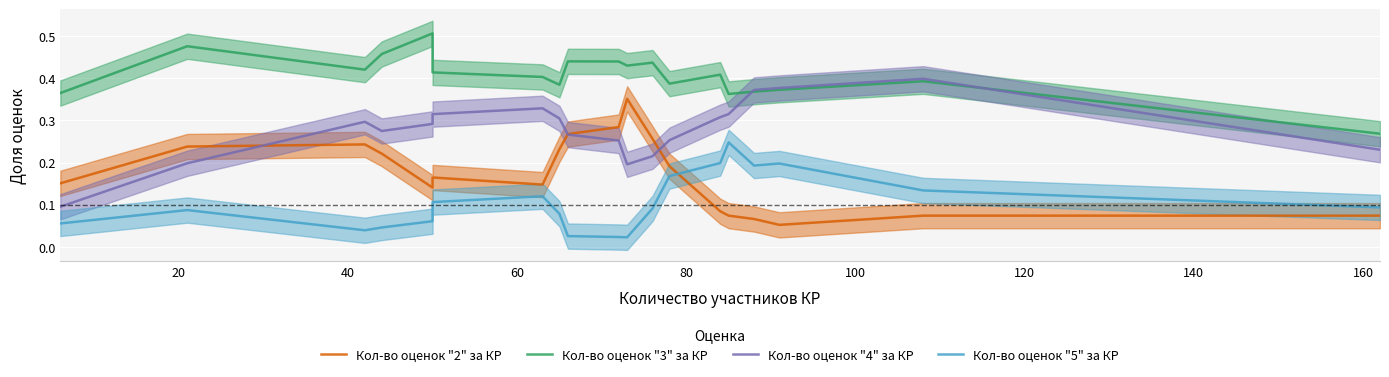

Count the Кол-во оценок "5" за КР values in the range 0 to 1.

19